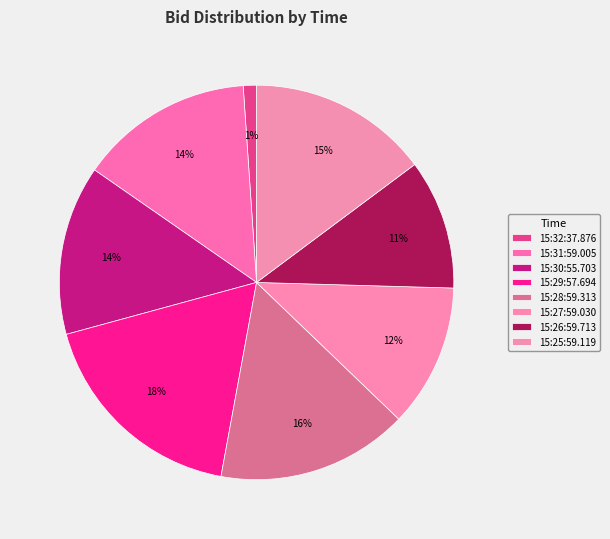

Count the number of slices in the pie.

8